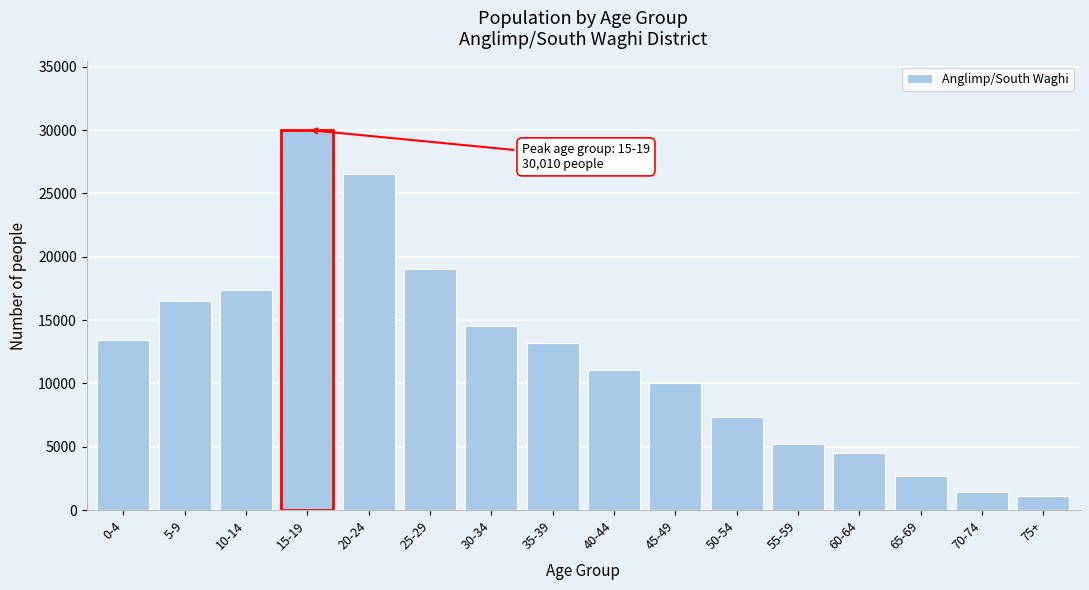

Reading left to right, list all the values displayed in this chart.

13447	16515	17358	30010	26517	19063	14497	13205	11058	10013	7371	5191	4501	2699	1446	1133